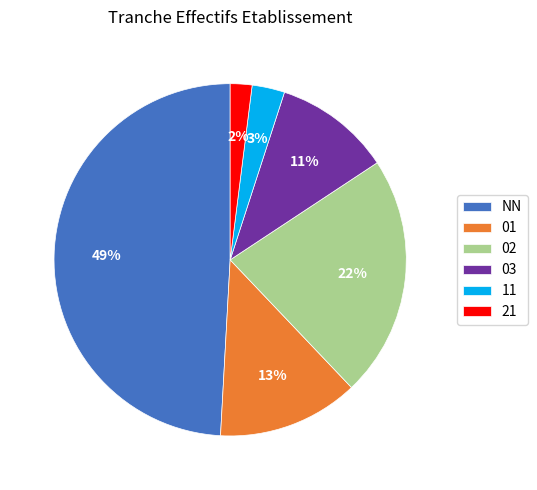

What is the smallest slice in the pie chart?

21